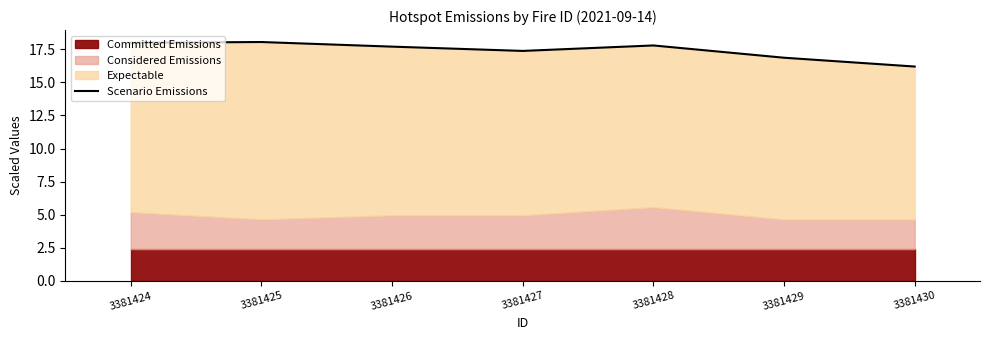

What is the sum of the values at 3381428 and 3381430?

34.0